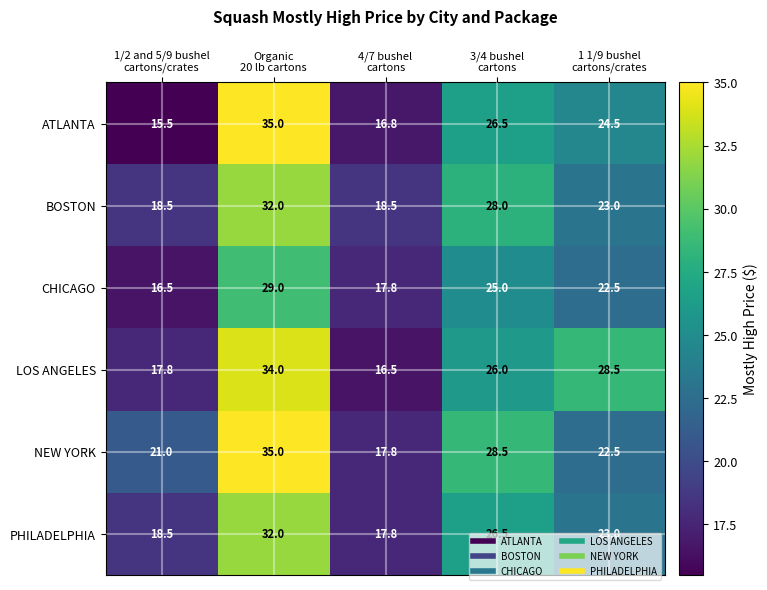

What is the difference between the maximum and second lowest values in the BOSTON series?

13.5